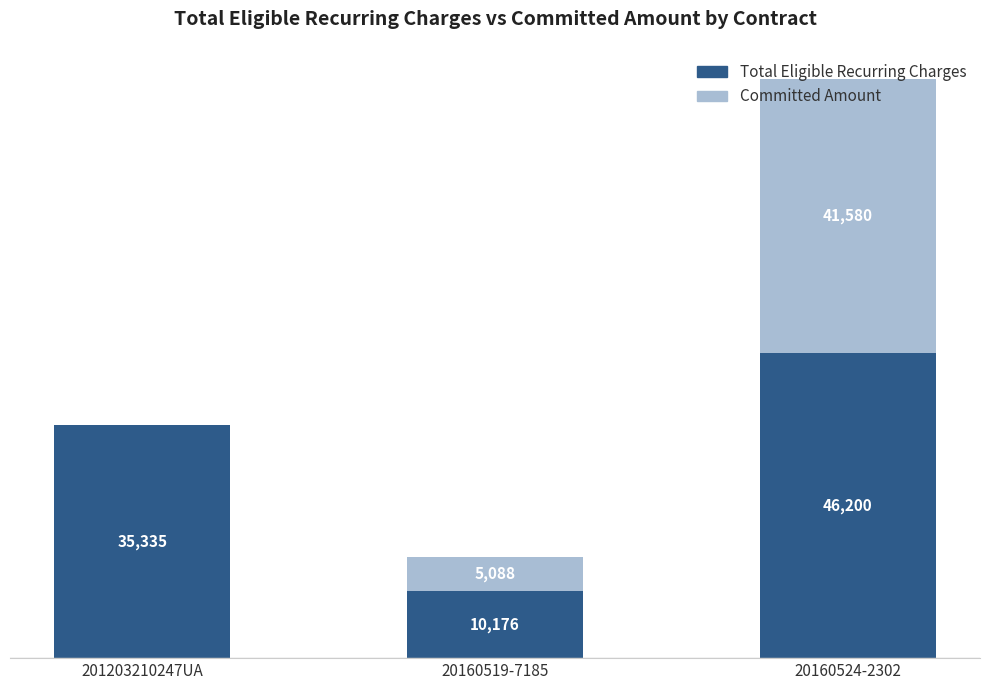

At which category is the sum across all series the highest?

20160524-2302